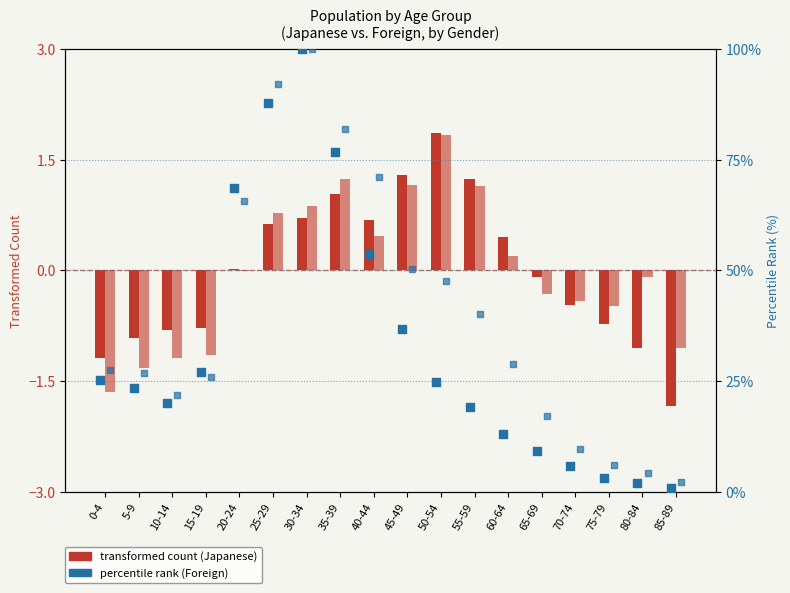

Which series has the widest spread of Y values?

Foreign Male (percentile)